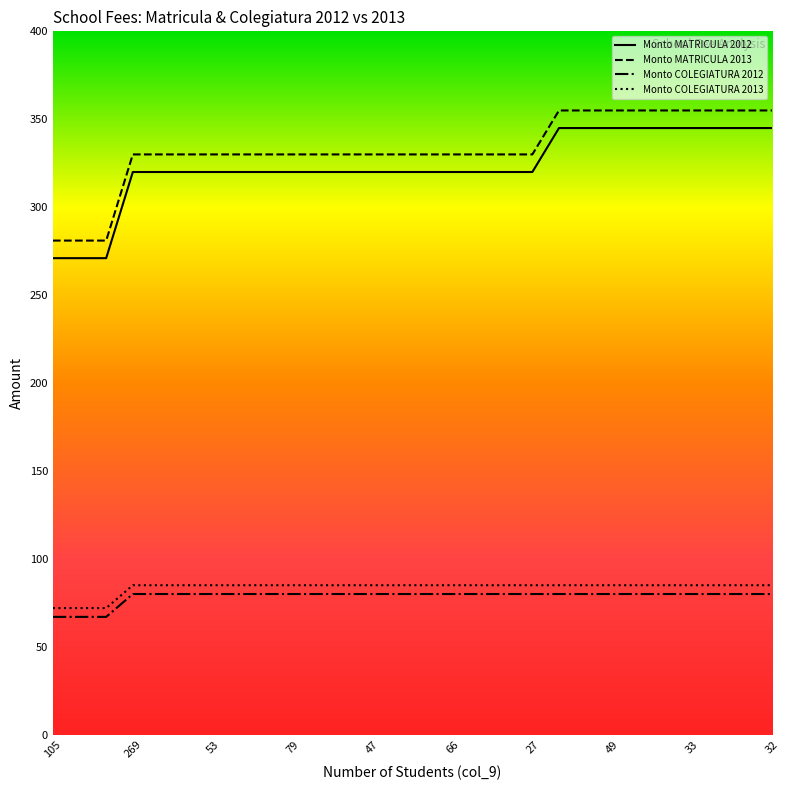

True or false: Monto MATRICULA 2013 and Monto COLEGIATURA 2013 cross at least once.

False